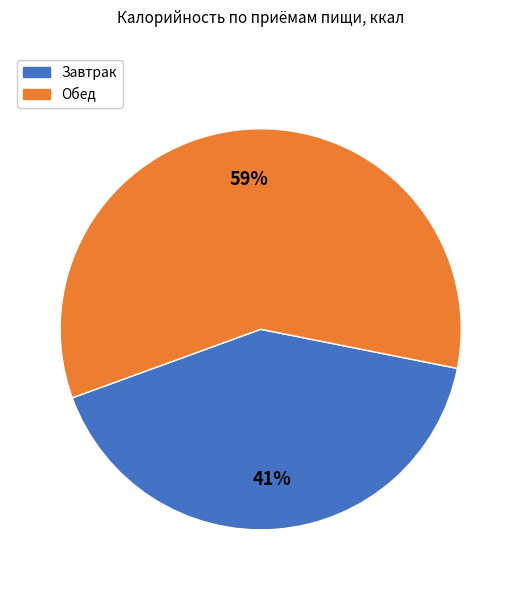

Which category has the smallest portion of the pie?

Завтрак